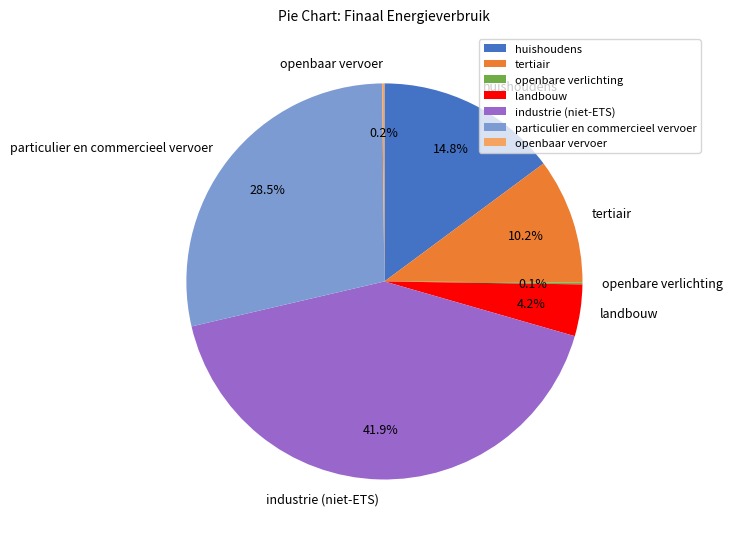

Between industrie (niet-ETS) and tertiair, which is larger?

industrie (niet-ETS)